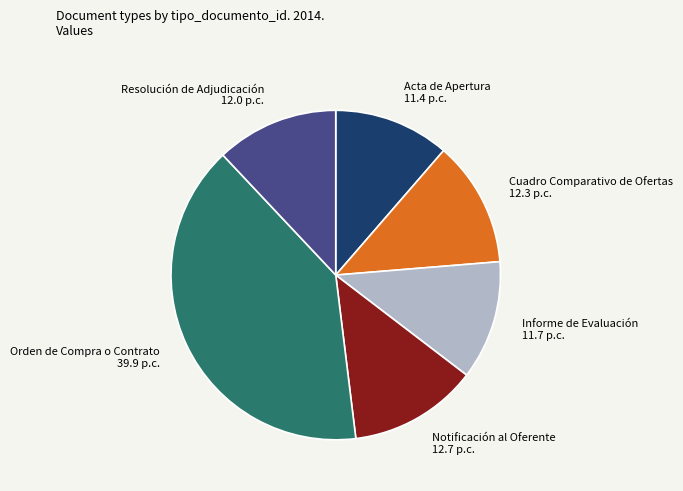

True or false: Resolución de Adjudicación accounts for 22% of the total.

False